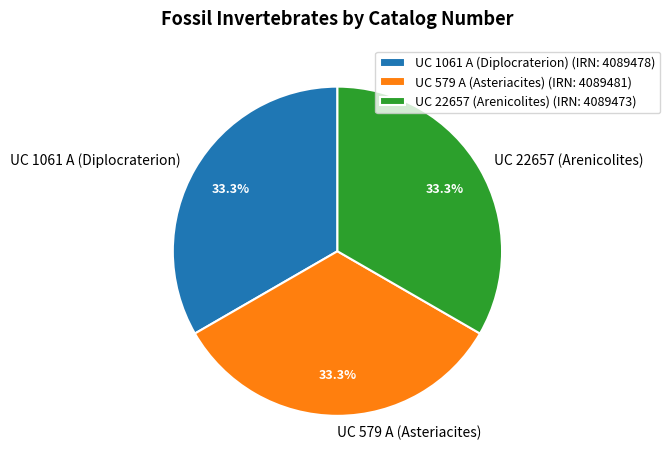

What is the ratio of the value at UC 579 A (Asteriacites) to the value at UC 1061 A (Diplocraterion)?

1.0